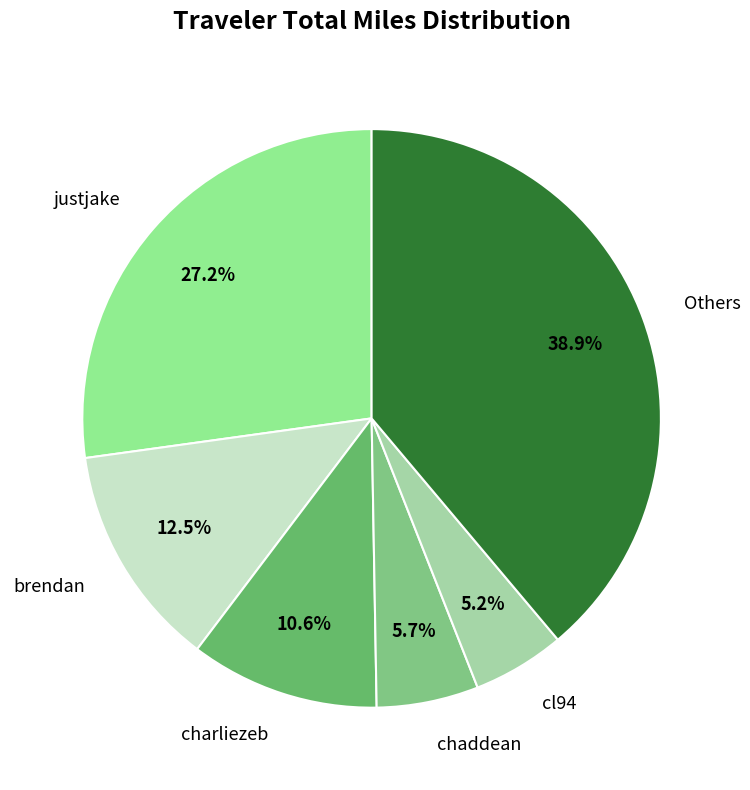

How many segments does this pie chart have?

6